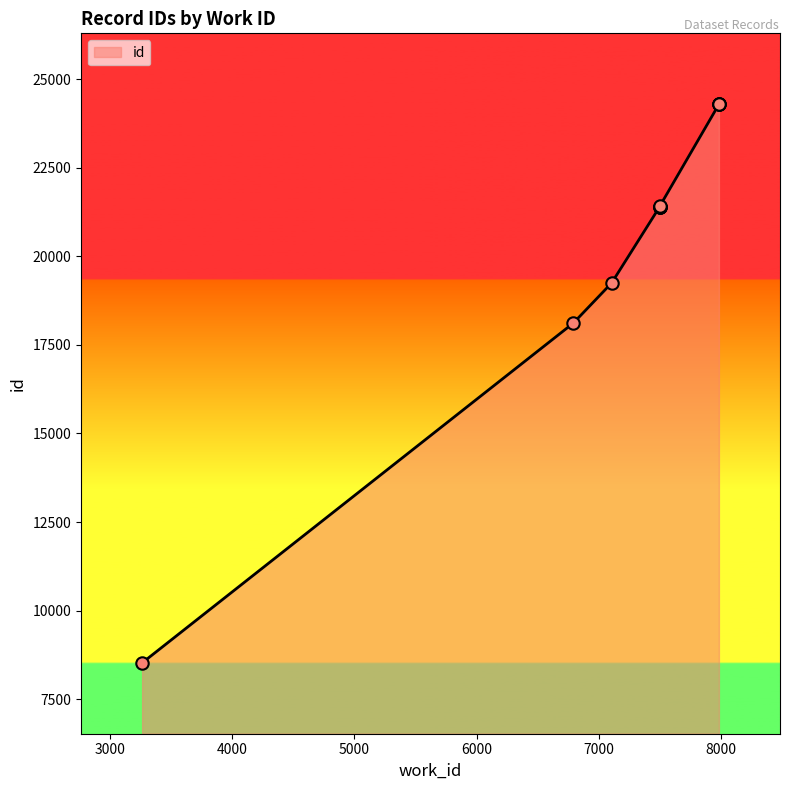

Between 3263 and 7499, which is larger?

7499